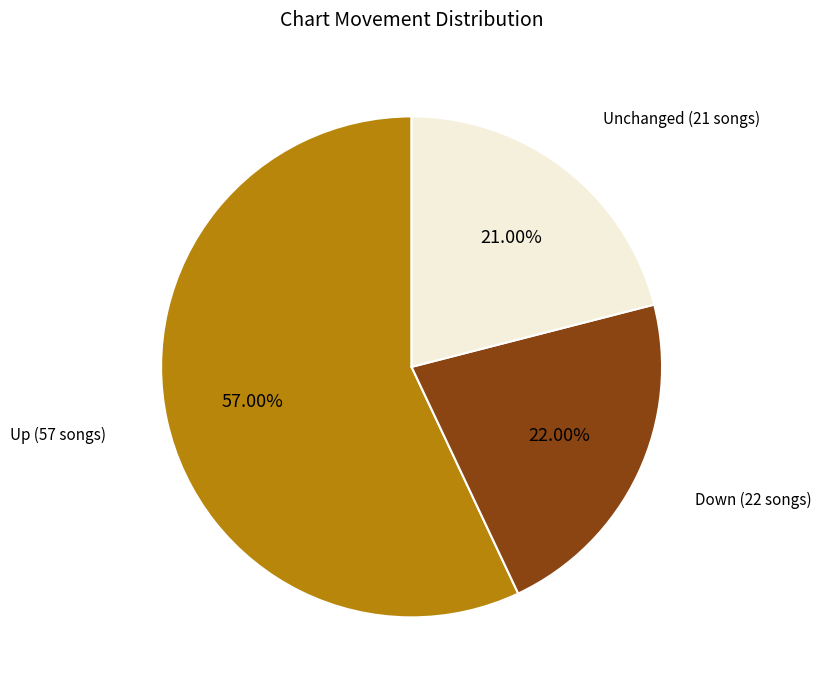

Is there a majority slice in this chart?

Yes